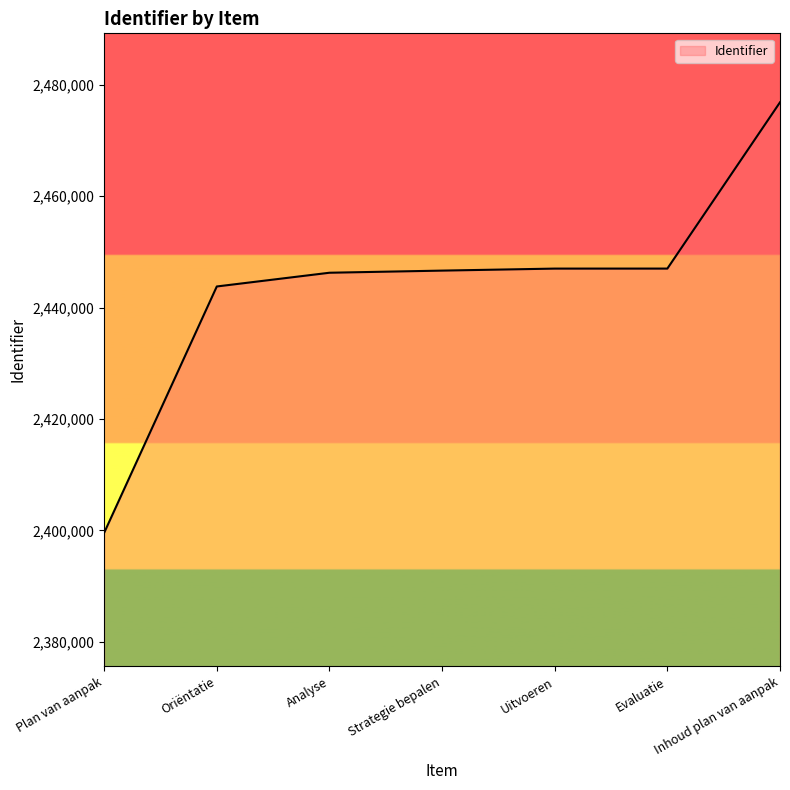

How many categories are shown in the chart?

7